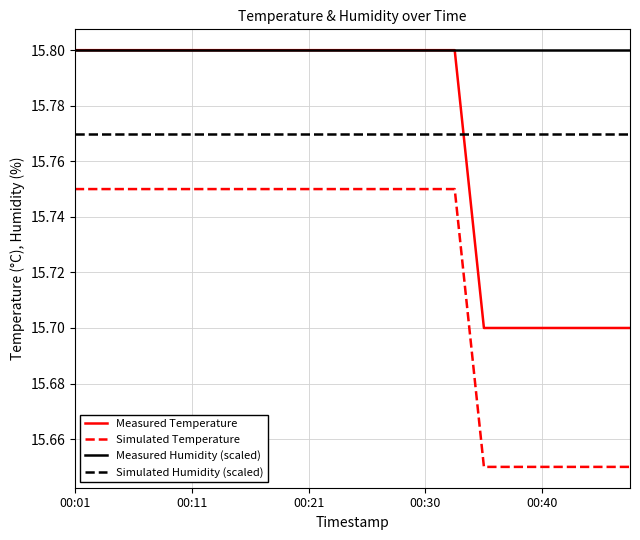

What is the lowest value of the Measured Temperature series?

15.7